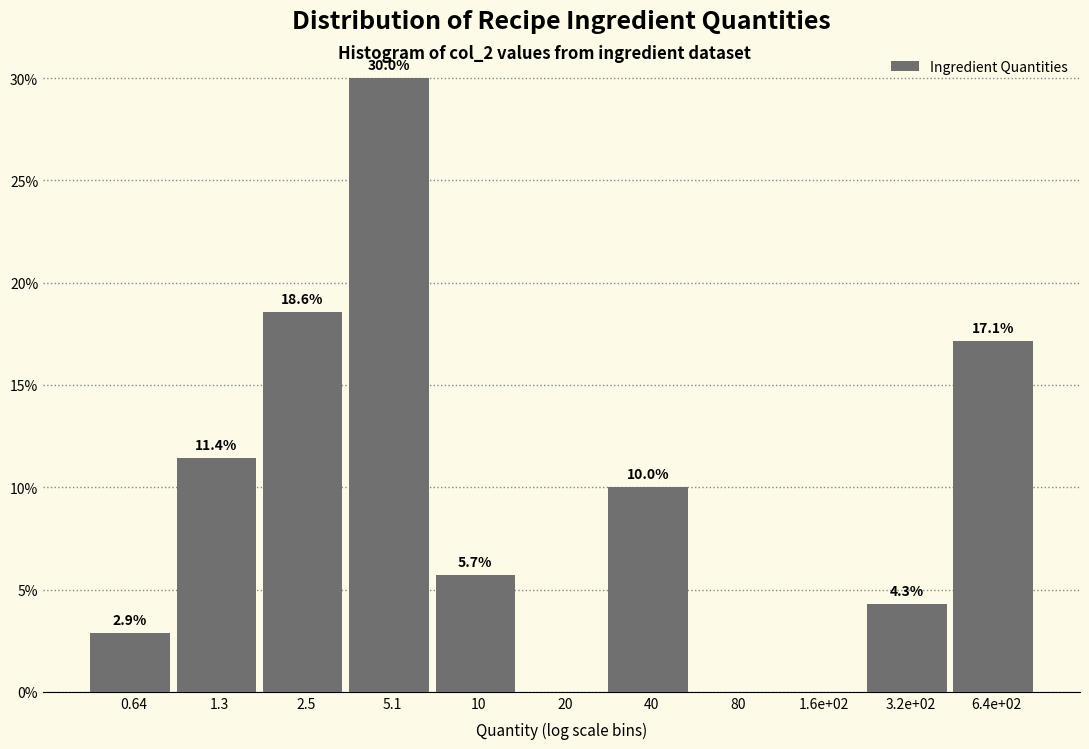

Reading left to right, transcribe all the data shown in this chart.

0.64=2.9	1.3=11.4	2.5=18.6	5.1=30.0	10=5.7	20=0.0	40=10.0	80=0.0	1.6e+02=0.0	3.2e+02=4.3	6.4e+02=17.1